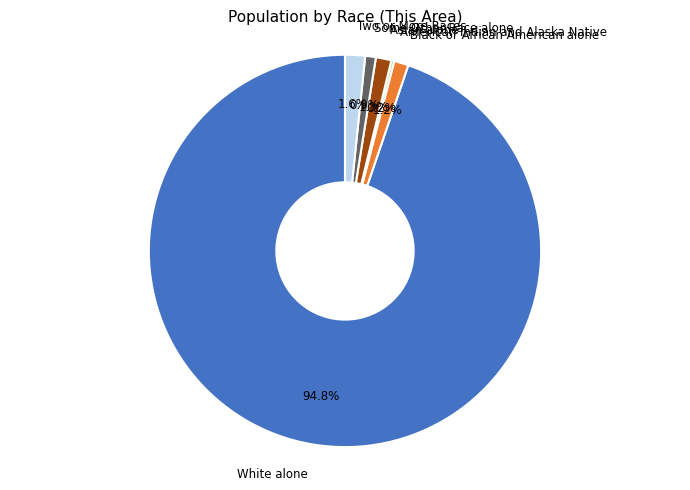

To the nearest percent, what is the difference between the Two or More Races and White alone slice percentages?

93%